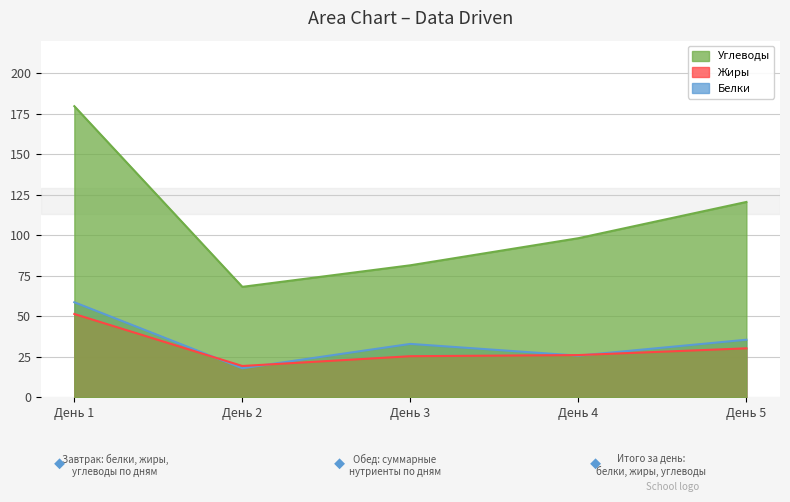

Reading left to right, extract all data points from this chart.

Белки: День 1=58.6	День 2=17.9	День 3=32.9	День 4=25.7	День 5=35.5
Жиры: День 1=51.4	День 2=19.3	День 3=25.3	День 4=26.0	День 5=30.2
Углеводы: День 1=179.6	День 2=68.1	День 3=81.4	День 4=98.1	День 5=120.5